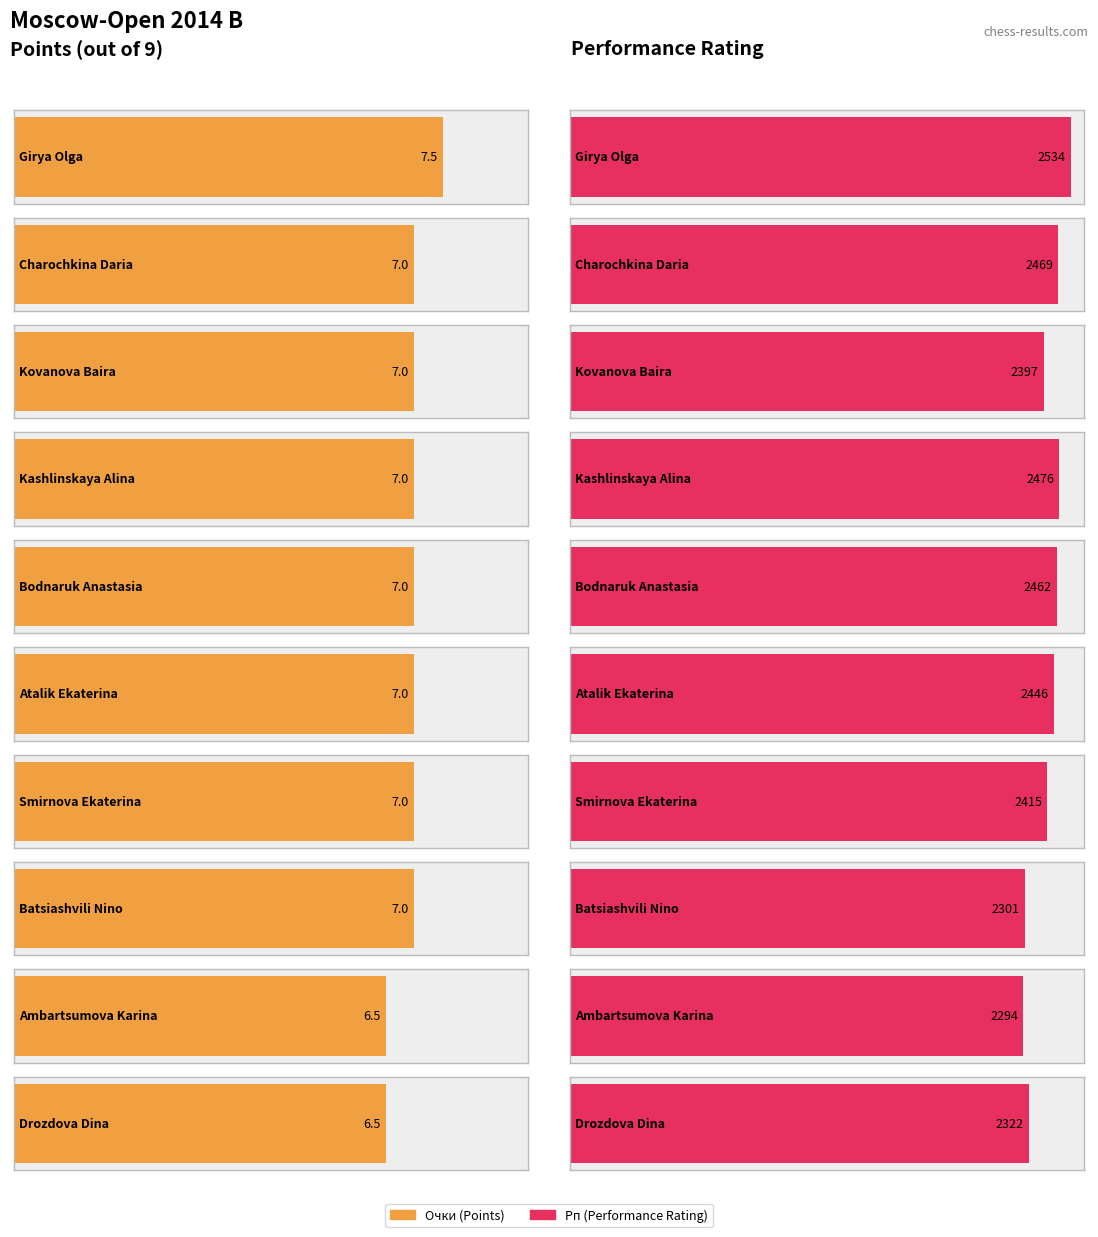

What is the label of the 9th bar from the right?

Charochkina Daria